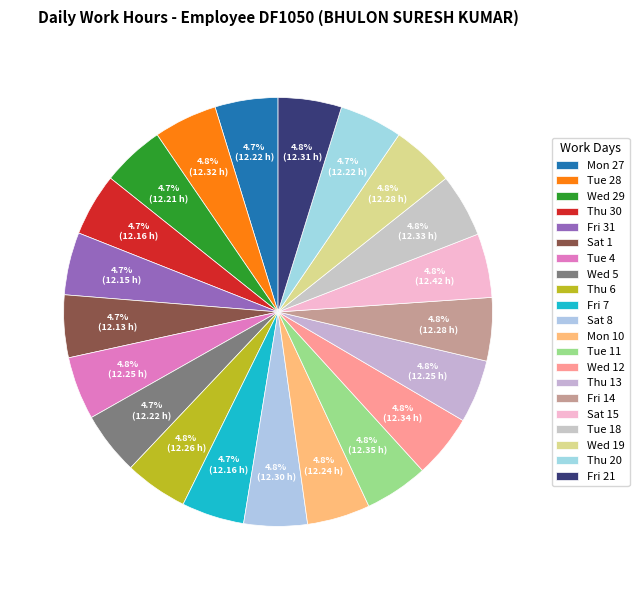

Does any single category account for the majority?

No